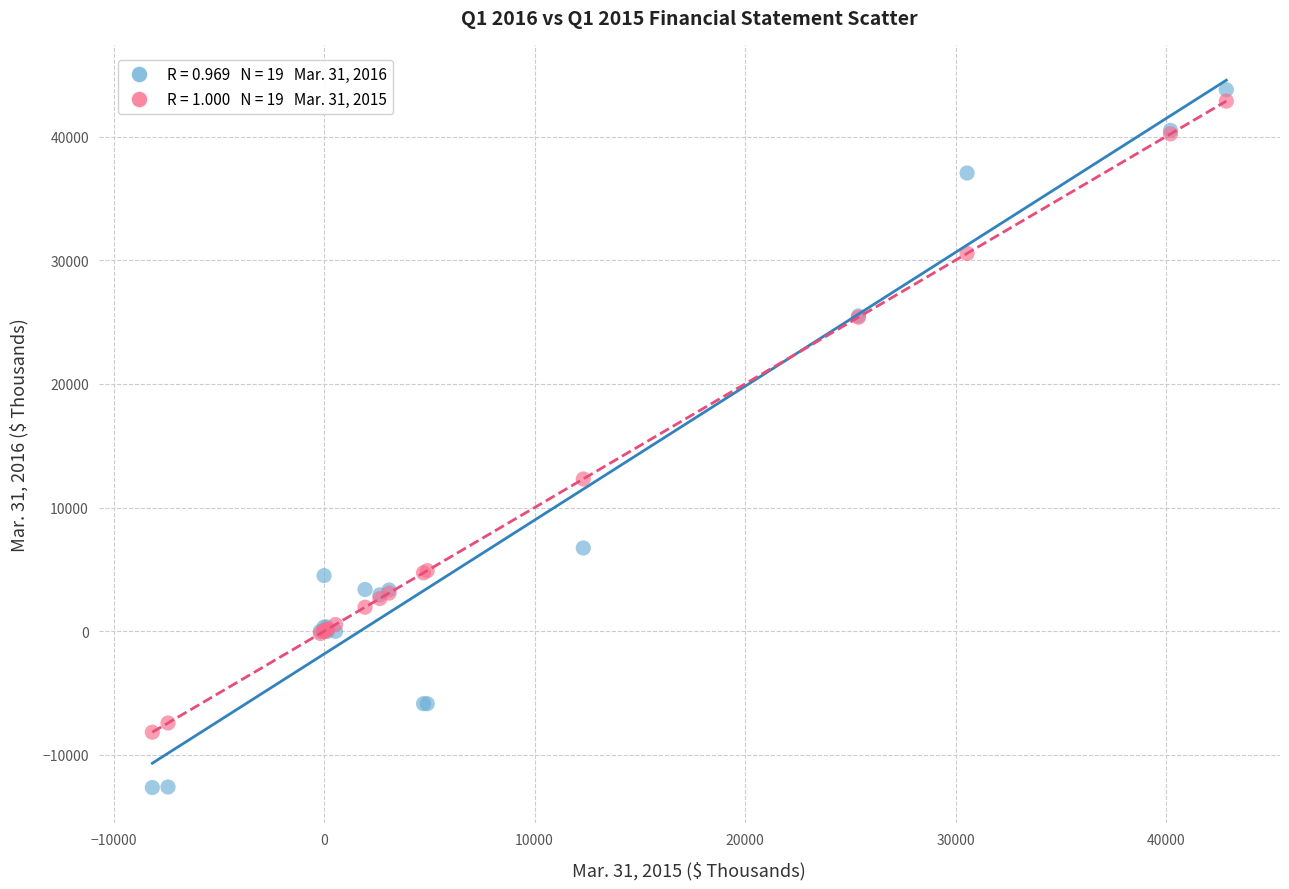

Across all series, what Y value is closest to 15577?

12316